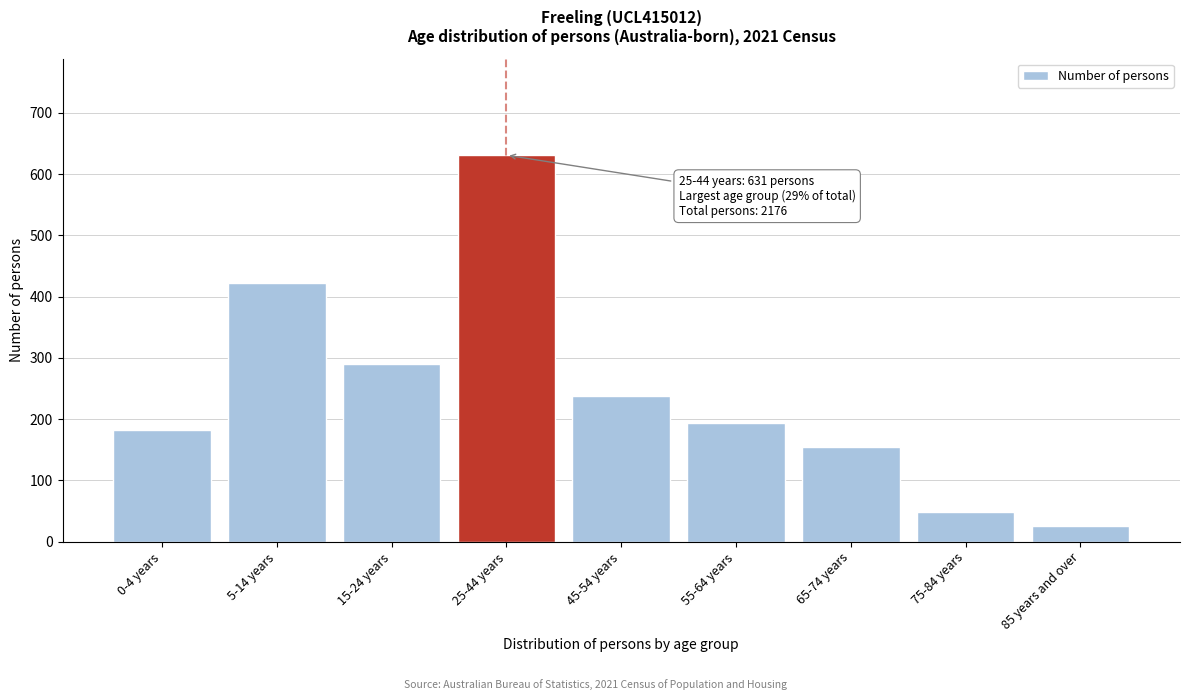

Reading right to left, transcribe all the data shown in this chart.

26	48	154	194	238	631	290	422	182